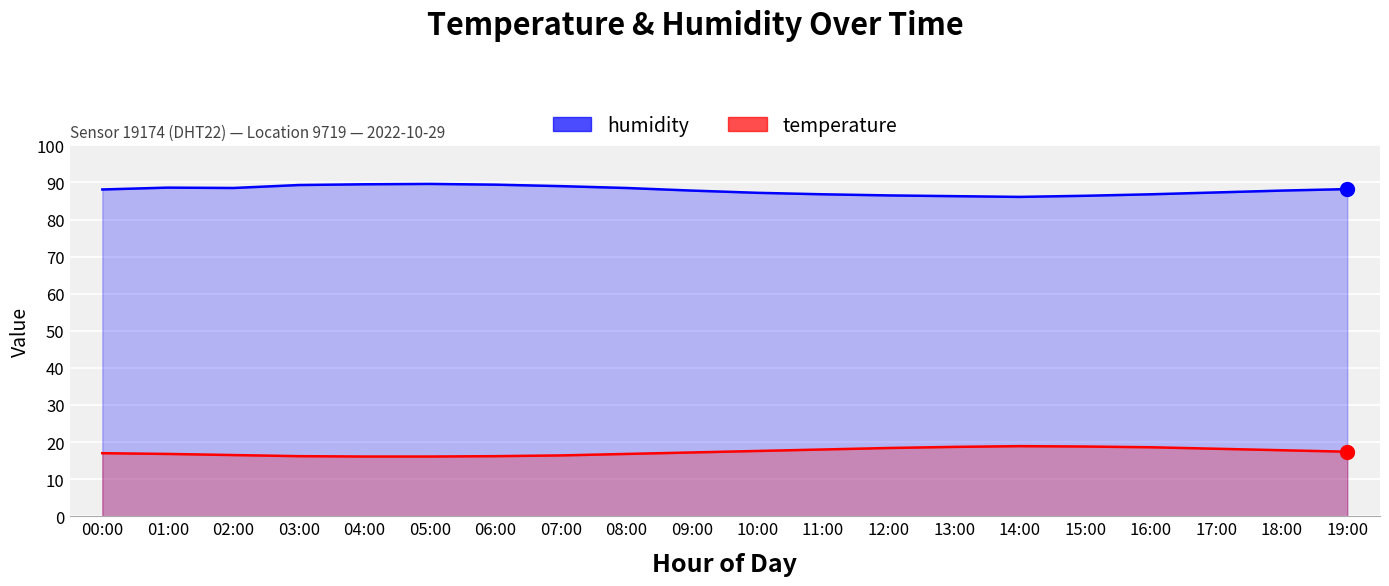

True or false: humidity has more than 1 points higher than both neighbors.

True